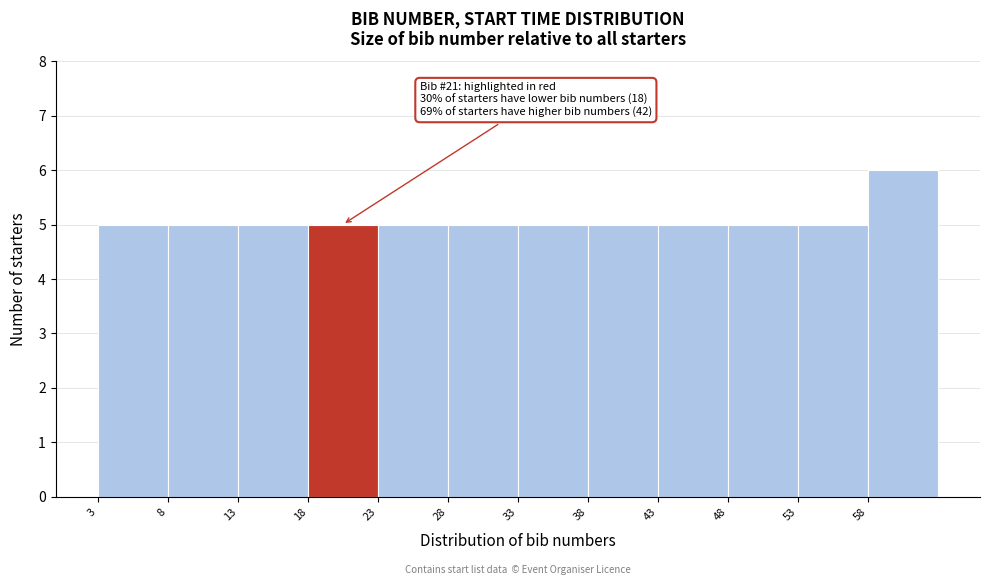

Over which range of the x-axis is the bar tallest?

58 to 63